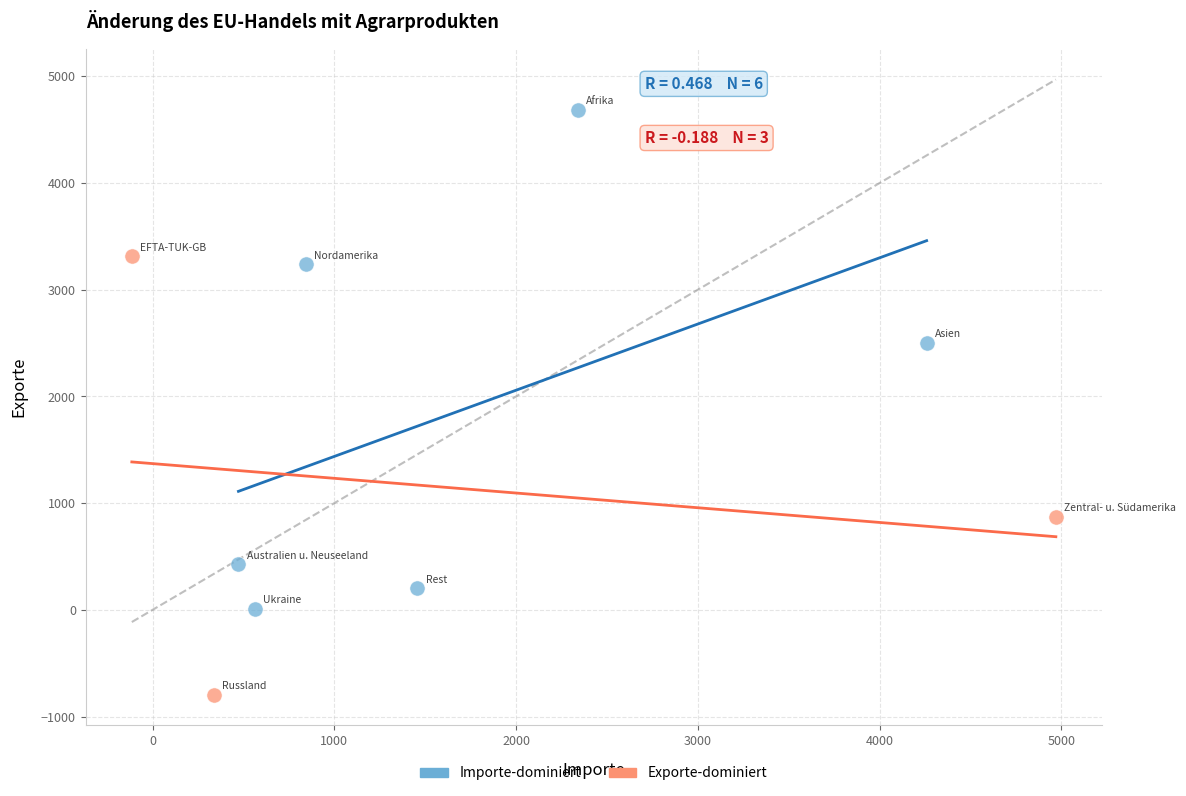

What are all the series names shown in the legend?

Importe-dominiert, Exporte-dominiert